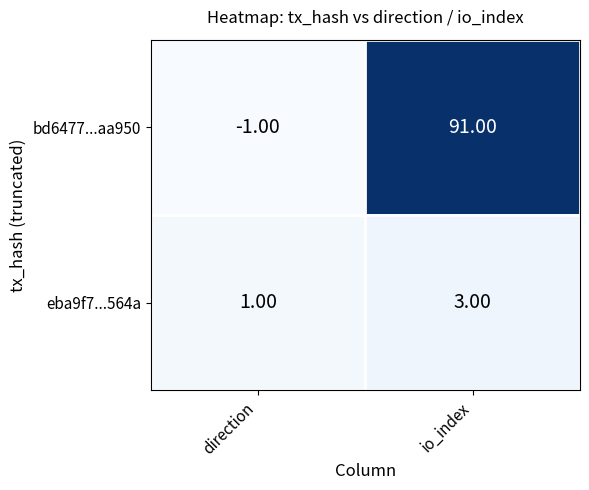

At how many categories does at least one series exceed 27?

1